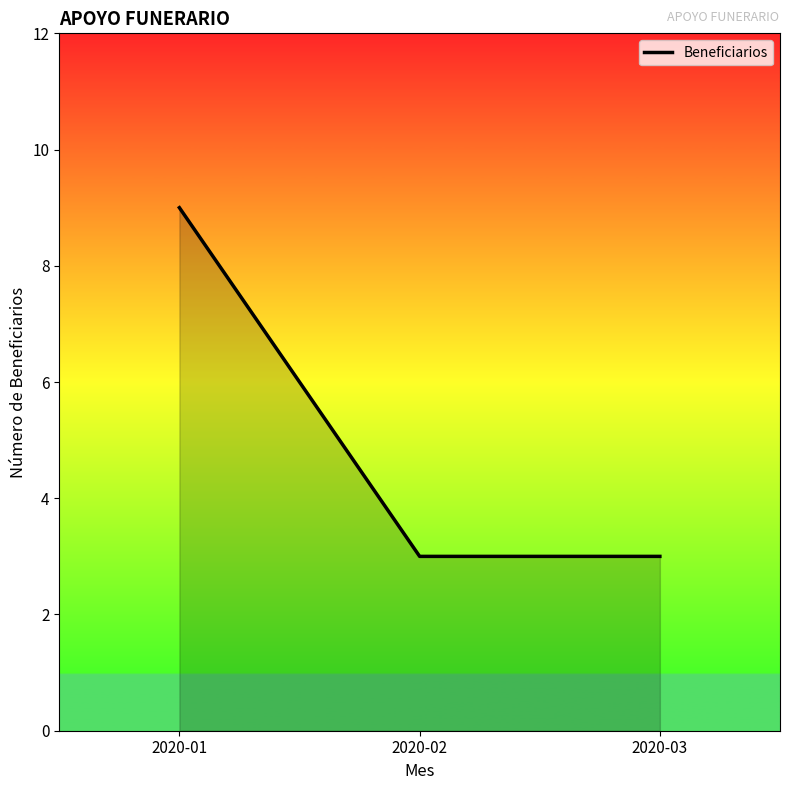

Which label corresponds to the largest value in the chart?

2020-01